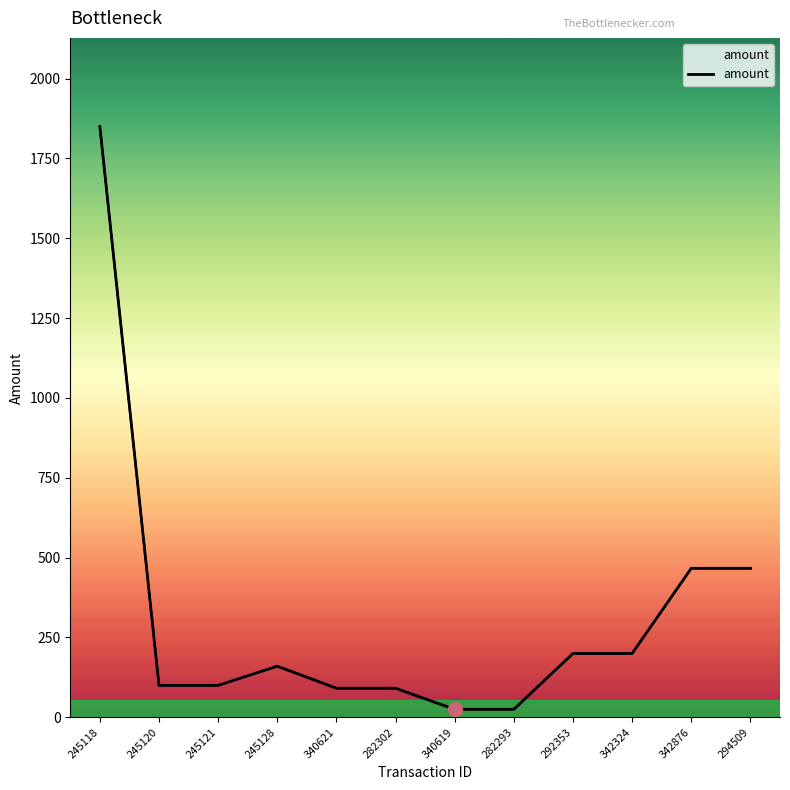

Reading left to right, transcribe all the data shown in this chart.

245118=1850.0	245120=100.0	245121=100.0	245128=160.0	340621=91.0	282302=91.0	340619=25.0	282293=25.0	292353=200.0	342324=200.0	342876=466.6	294509=466.6